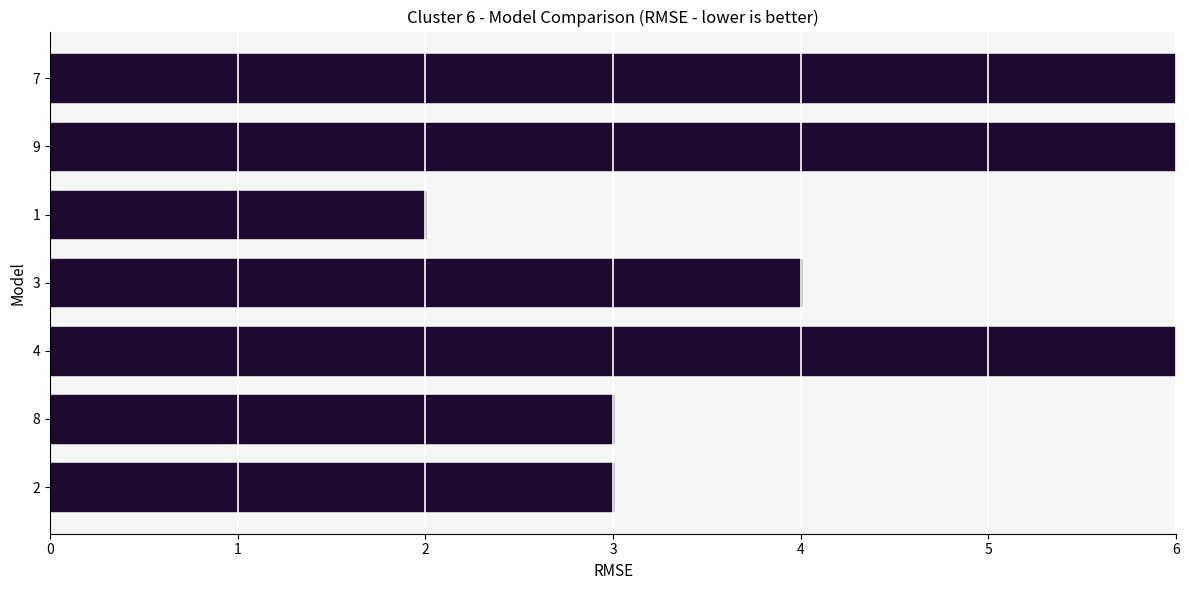

Are the bars grouped side by side (vs. stacked)?

No